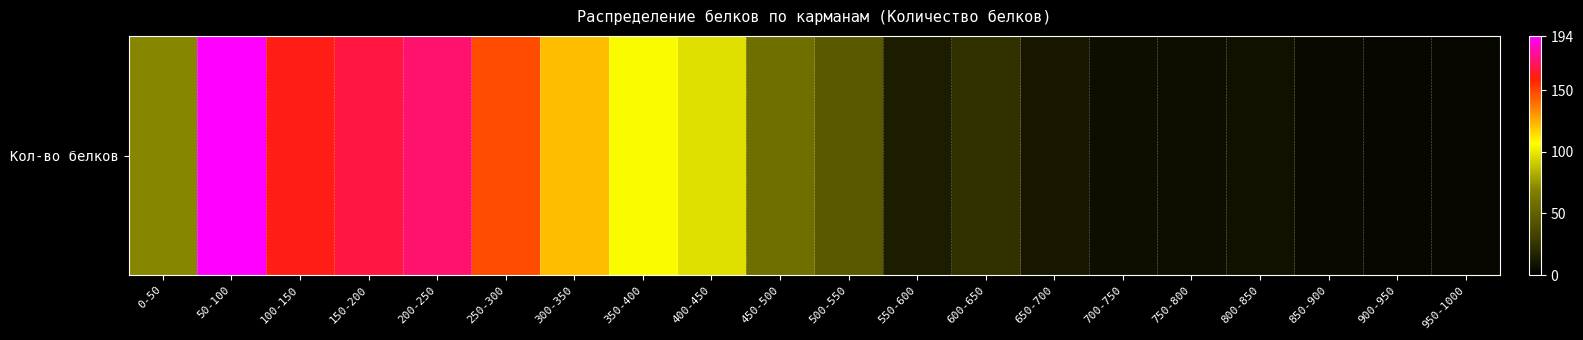

What is the ratio of the value at 900-950 to the value at 600-650?

0.2